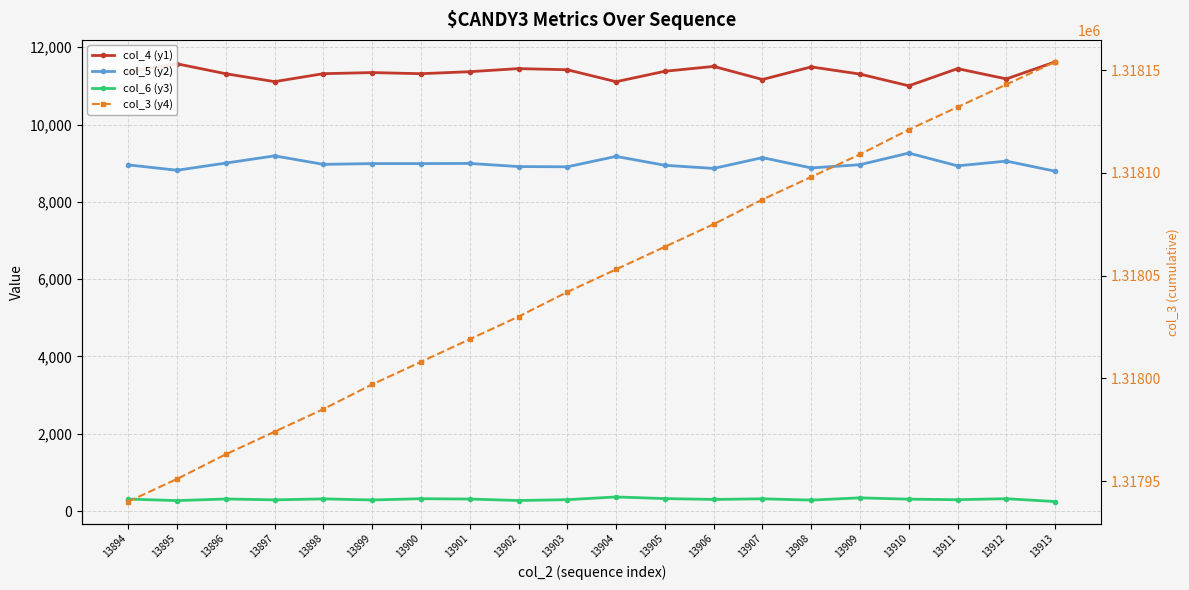

True or false: col_4 (y1) and col_6 (y3) cross at least once.

False